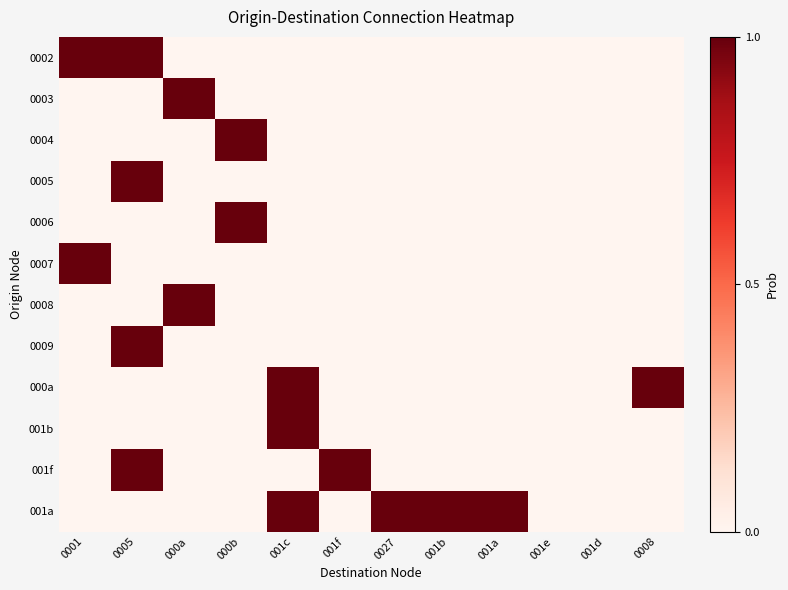

Reading left to right, transcribe all the data shown in this chart.

0002: 0001=1	0005=1	000a=0	000b=0	001c=0	001f=0	0027=0	001b=0	001a=0	001e=0	001d=0	0008=0
0003: 0001=0	0005=0	000a=1	000b=0	001c=0	001f=0	0027=0	001b=0	001a=0	001e=0	001d=0	0008=0
0004: 0001=0	0005=0	000a=0	000b=1	001c=0	001f=0	0027=0	001b=0	001a=0	001e=0	001d=0	0008=0
0005: 0001=0	0005=1	000a=0	000b=0	001c=0	001f=0	0027=0	001b=0	001a=0	001e=0	001d=0	0008=0
0006: 0001=0	0005=0	000a=0	000b=1	001c=0	001f=0	0027=0	001b=0	001a=0	001e=0	001d=0	0008=0
0007: 0001=1	0005=0	000a=0	000b=0	001c=0	001f=0	0027=0	001b=0	001a=0	001e=0	001d=0	0008=0
0008: 0001=0	0005=0	000a=1	000b=0	001c=0	001f=0	0027=0	001b=0	001a=0	001e=0	001d=0	0008=0
0009: 0001=0	0005=1	000a=0	000b=0	001c=0	001f=0	0027=0	001b=0	001a=0	001e=0	001d=0	0008=0
000a: 0001=0	0005=0	000a=0	000b=0	001c=1	001f=0	0027=0	001b=0	001a=0	001e=0	001d=0	0008=1
001b: 0001=0	0005=0	000a=0	000b=0	001c=1	001f=0	0027=0	001b=0	001a=0	001e=0	001d=0	0008=0
001f: 0001=0	0005=1	000a=0	000b=0	001c=0	001f=1	0027=0	001b=0	001a=0	001e=0	001d=0	0008=0
001a: 0001=0	0005=0	000a=0	000b=0	001c=1	001f=0	0027=1	001b=1	001a=1	001e=0	001d=0	0008=0